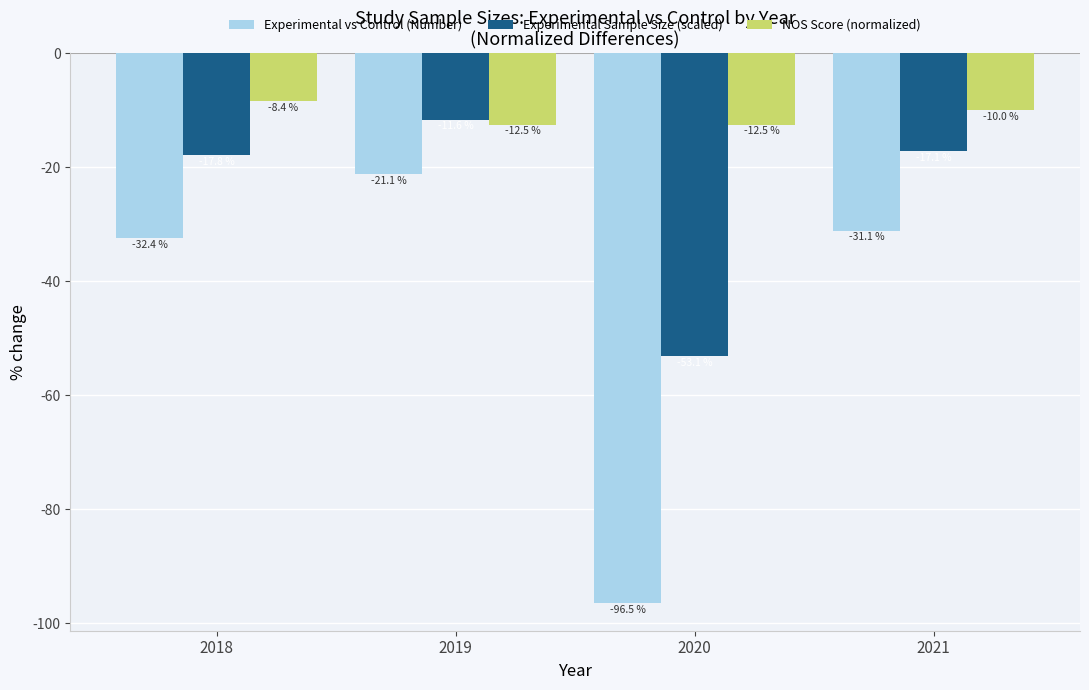

Where does the Experimental Sample Size (scaled) series first go above -17?

2019